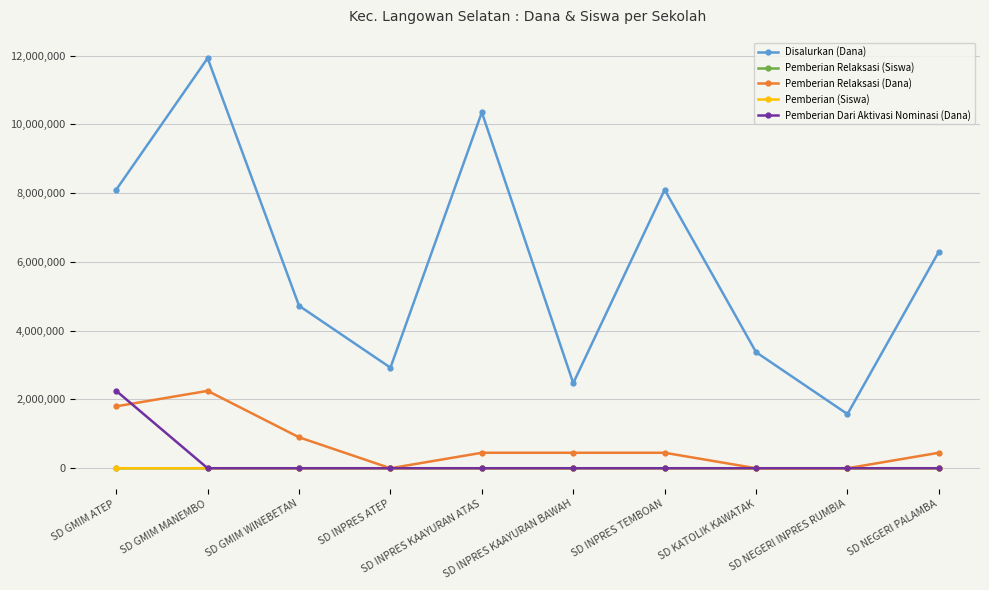

Does the chart display data point markers on the line(s)?

Yes